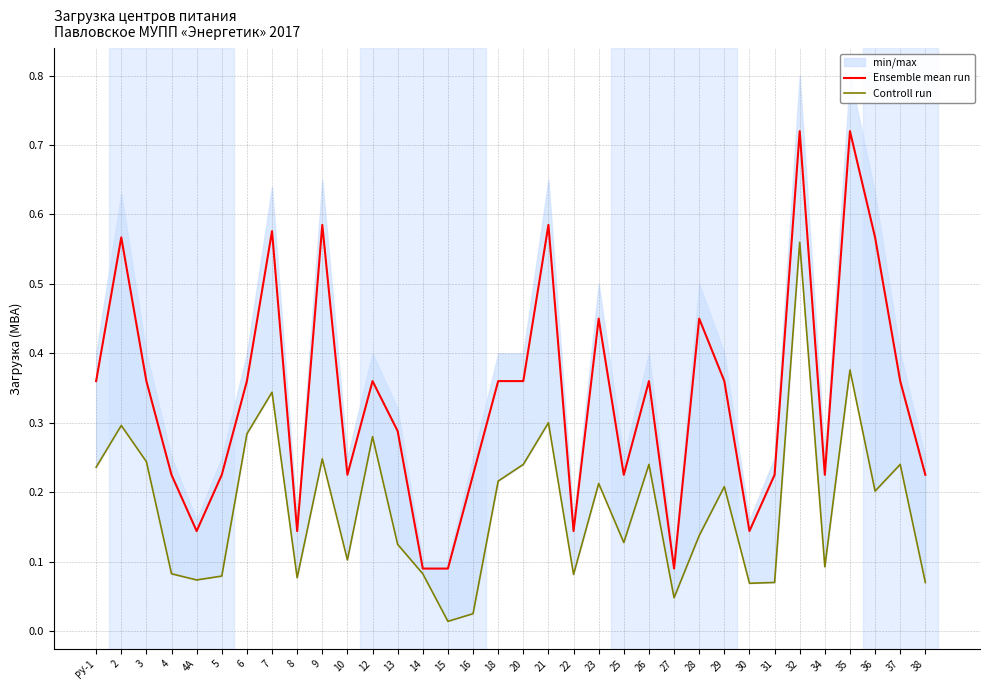

Which has a higher value, 38 or 32?

32